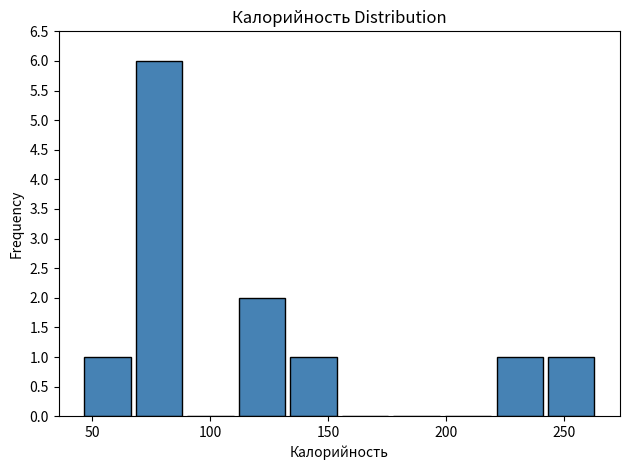

What is the height of the bar covering 65 to 90 on the x-axis? Neither the bar edges nor the heights are printed on the chart, so give them approximately, as read against the axes.

6